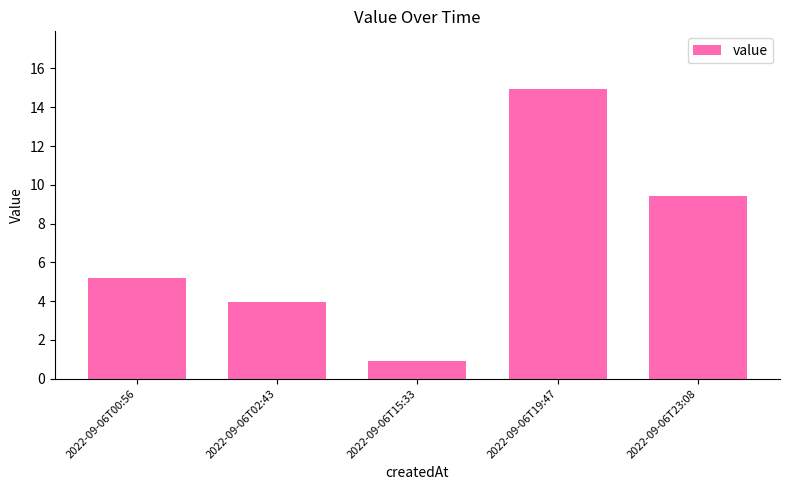

What is the maximum value shown in the chart?

14.9